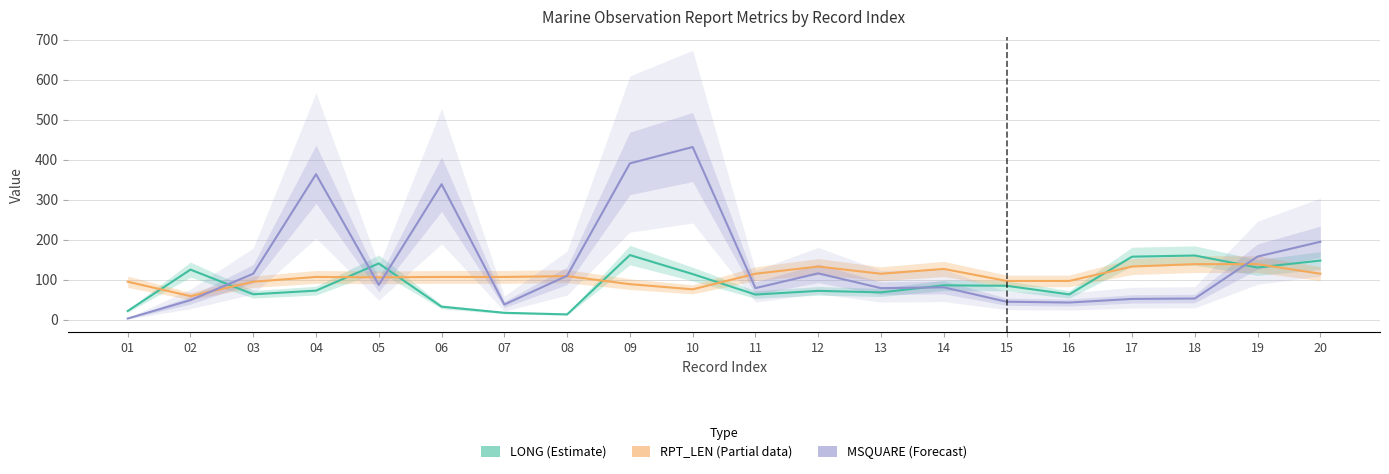

Is the value of LONG (Estimate) at 01 greater than the value of MSQUARE (Forecast) at 05?

No